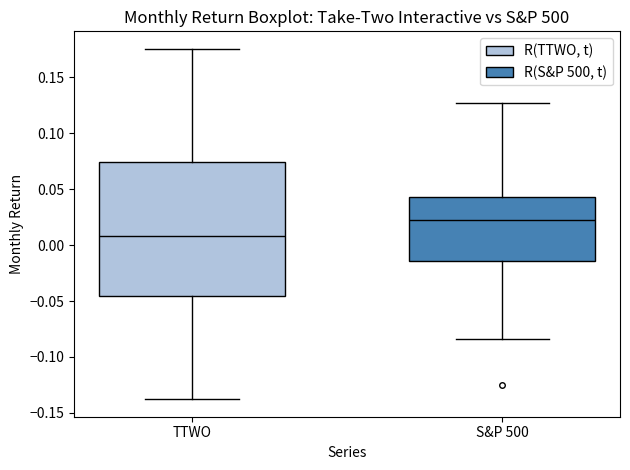

Reading left to right, read every box against the y-axis: the position of its median line, the range the box covers, and the ends of its whiskers. The values are not printed on the chart, so give them approximately, as read against the axis.

TTWO: median 0.010, box -0.045 to 0.075, whiskers -0.140 to 0.175
S&P 500: median 0.020, box -0.015 to 0.045, whiskers -0.085 to 0.125